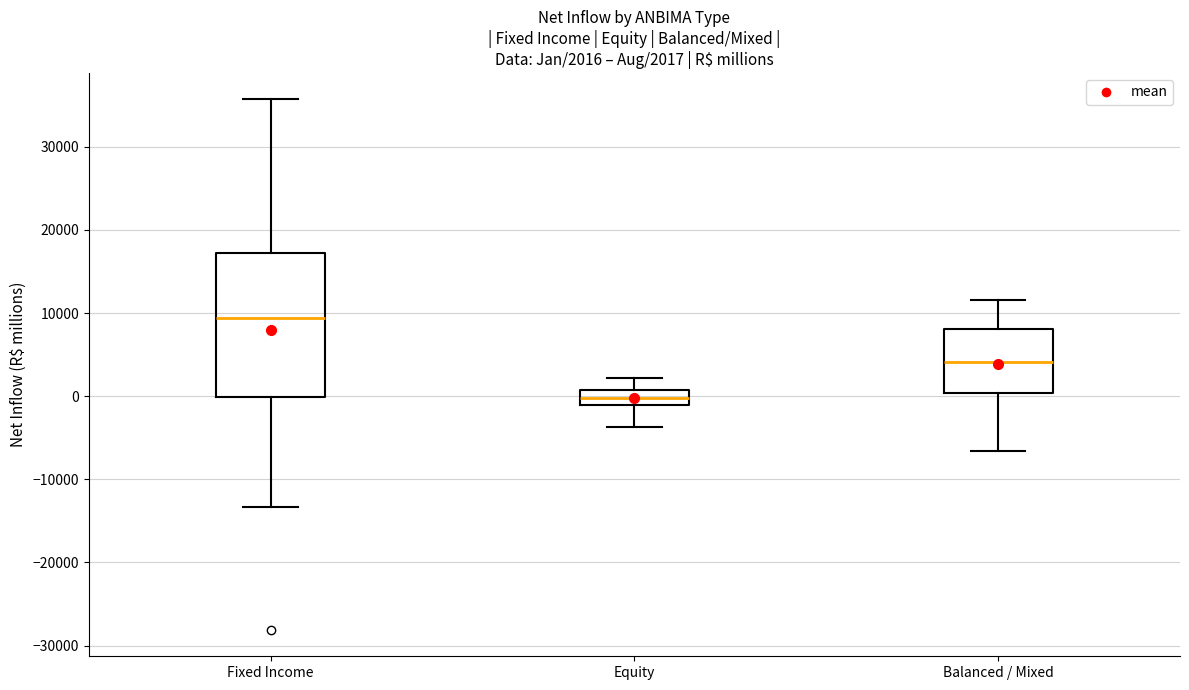

Which box's median line is the highest?

Fixed Income